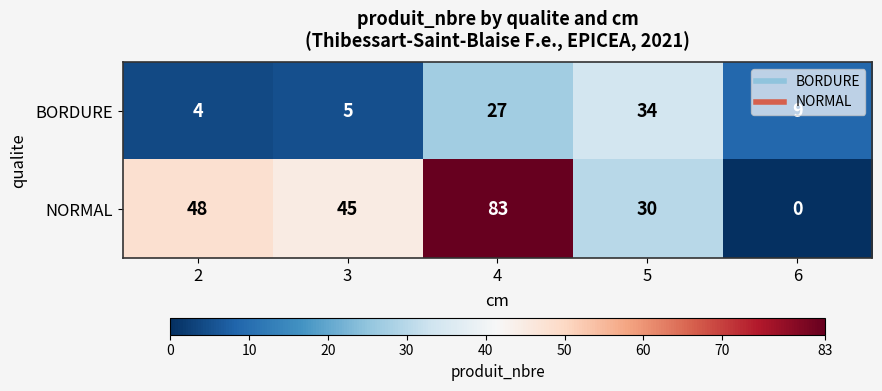

Which category has the highest value in the BORDURE series?

5